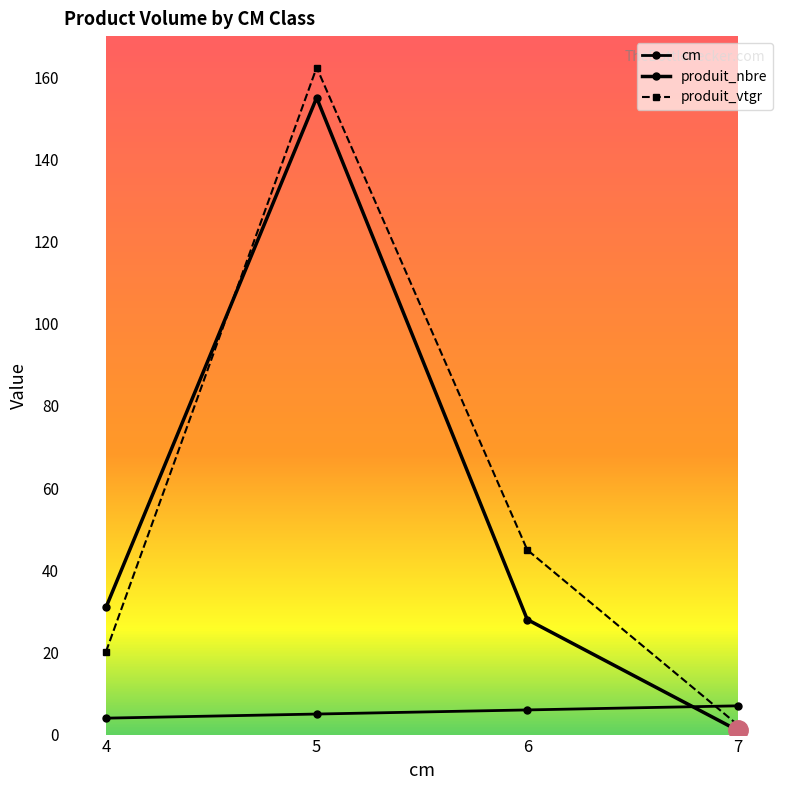

The value of cm at 7 is 3.0. True or false?

False